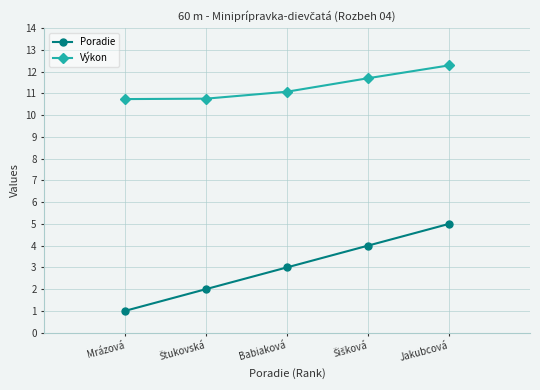

Which series has the largest range (max minus min)?

Poradie